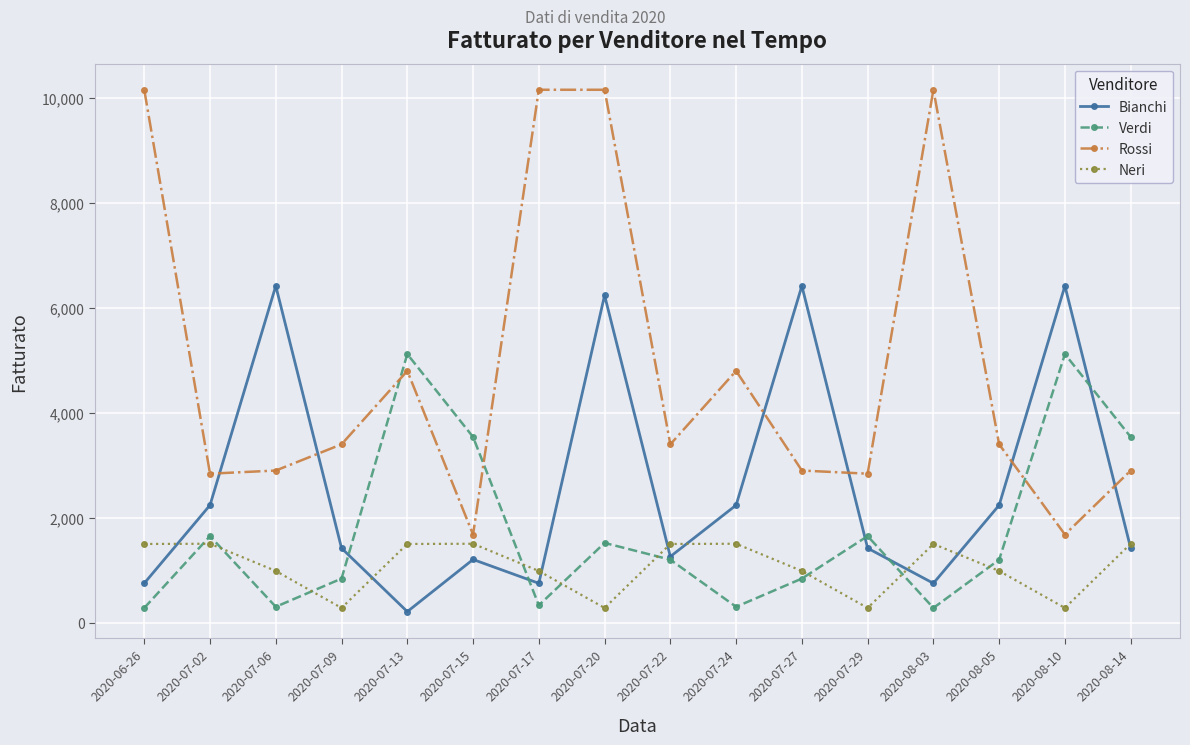

Which series has the widest spread of values?

Rossi